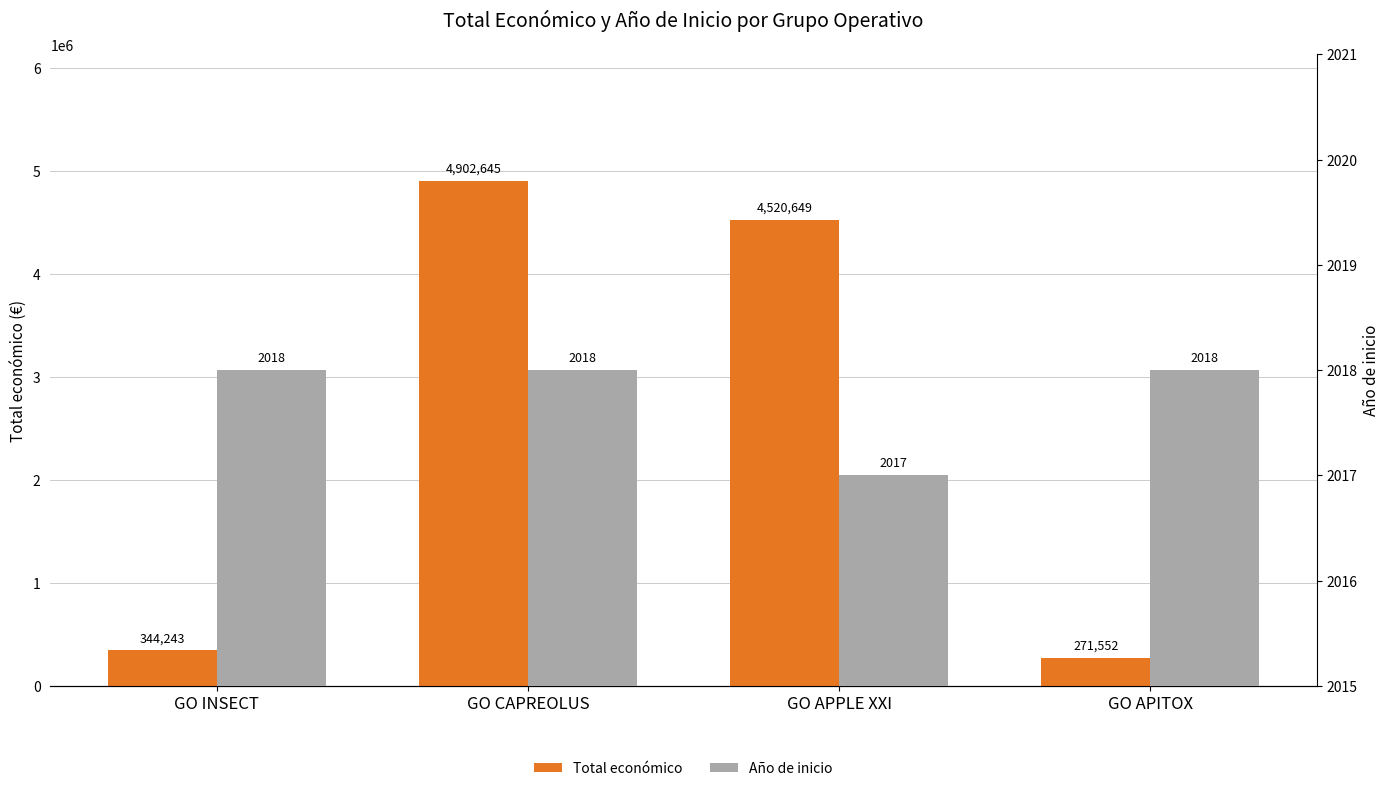

How many bars are there in each group?

2